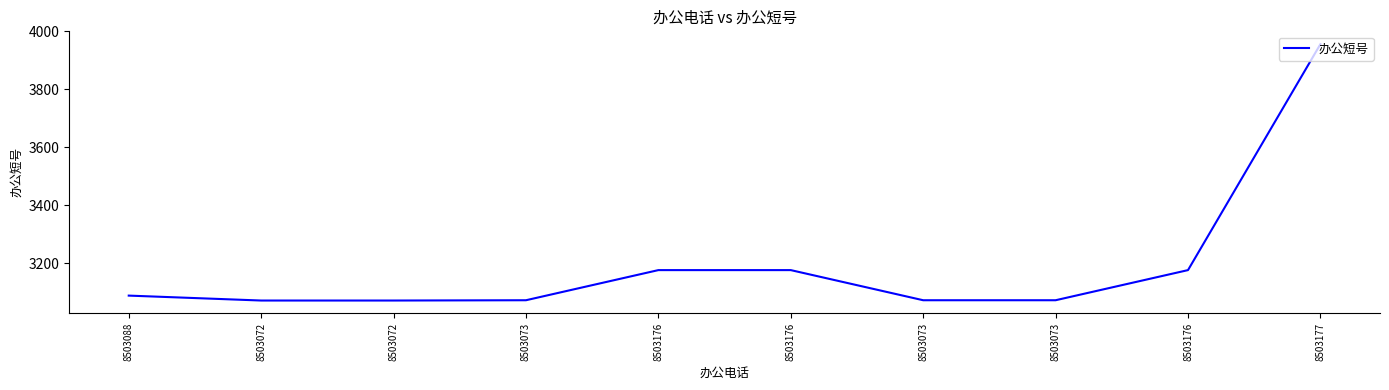

Does the chart have visible grid lines?

No